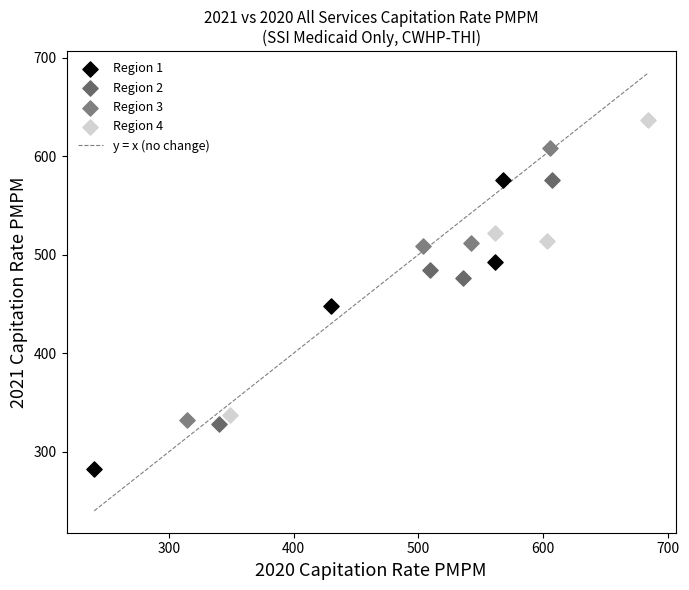

Which series has the widest spread of Y values?

Region 4